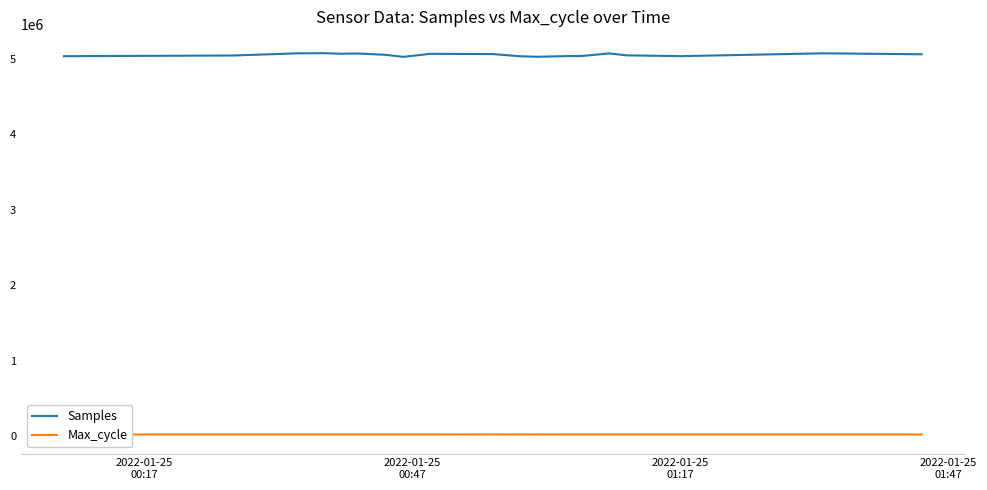

Count the number of categories in the chart.

20